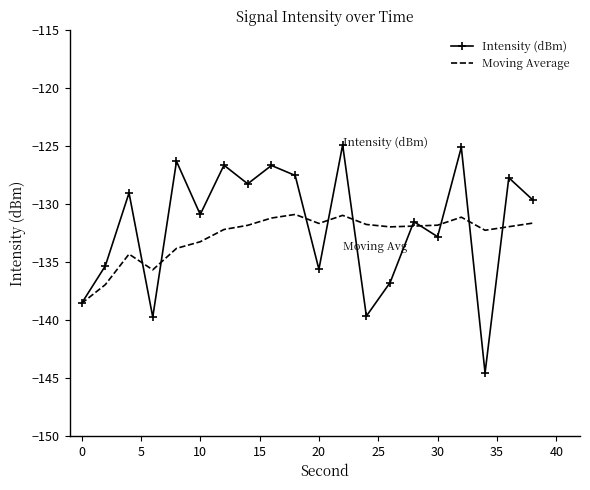

List the series in order of their peak value, lowest first.

Moving Average, Intensity (dBm)